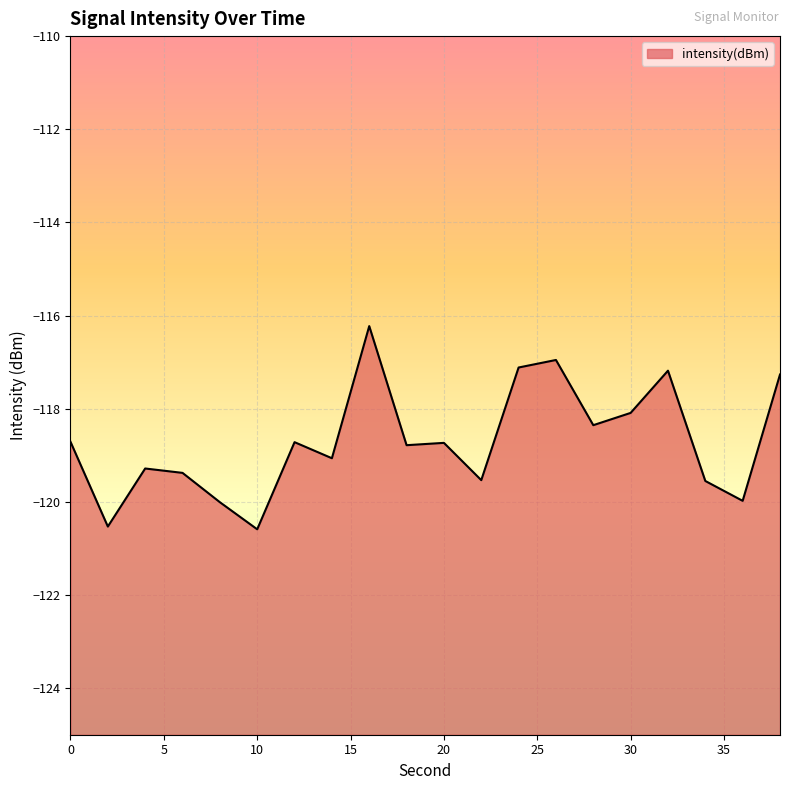

What is the difference between the values at 16 and 0?

2.5